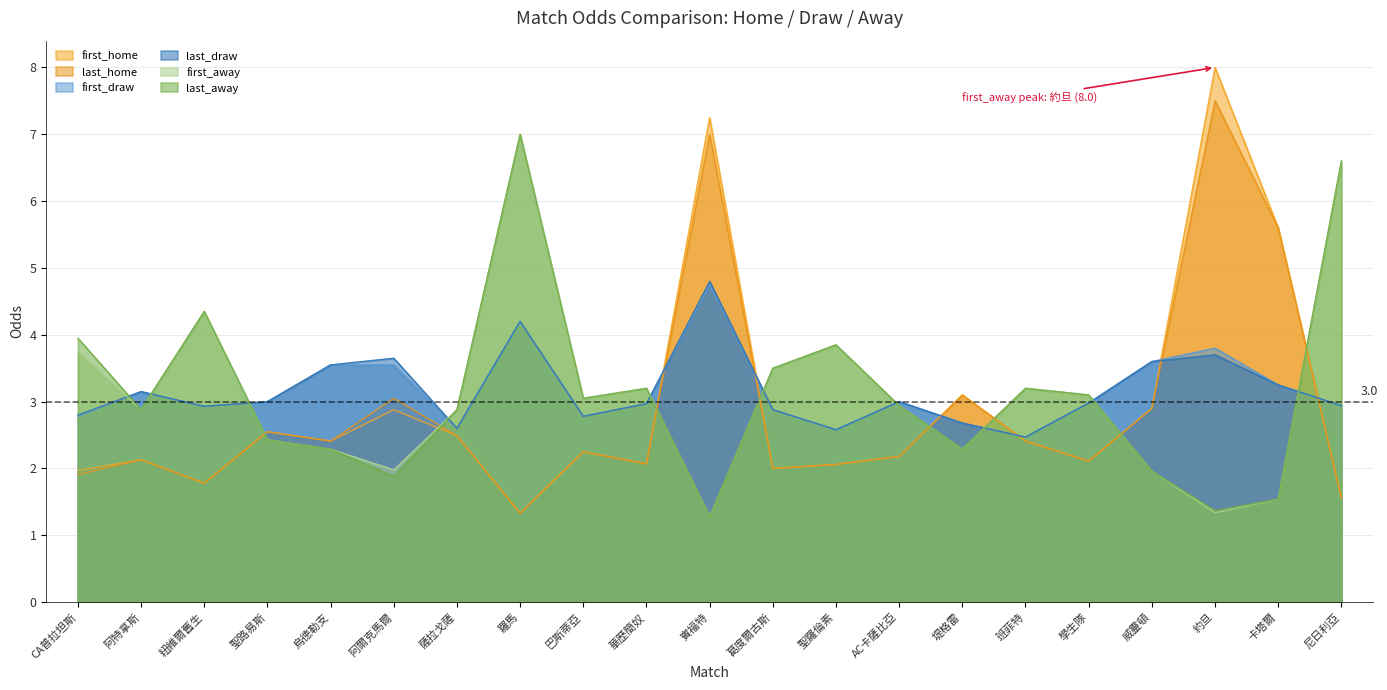

List the series in order of their peak value, highest first.

first_home, last_home, first_away, last_away, last_draw, first_draw